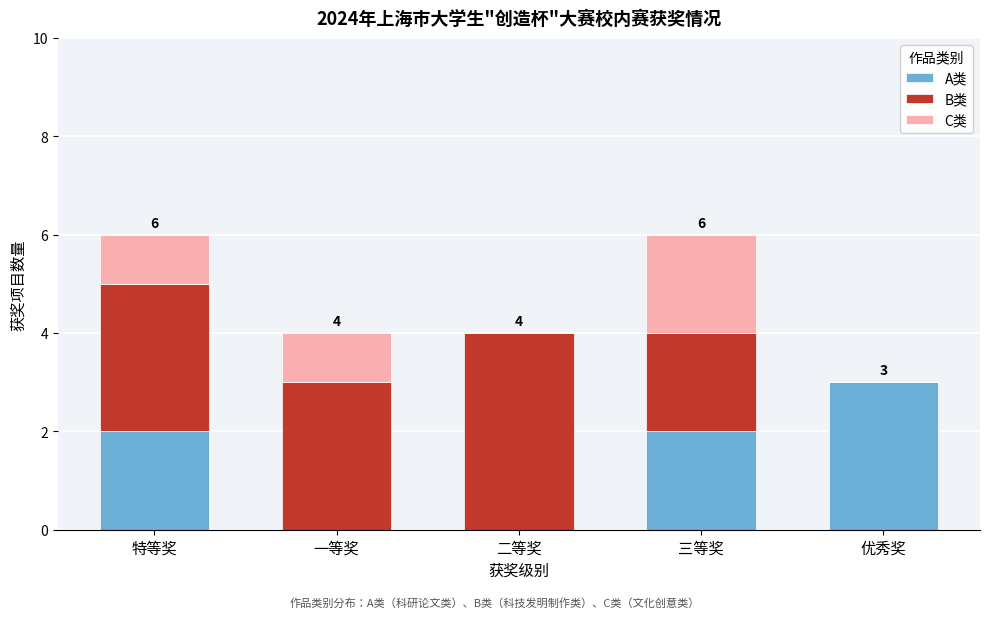

Reading left to right, what are the values for A类?

特等奖=2	一等奖=0	二等奖=0	三等奖=2	优秀奖=3